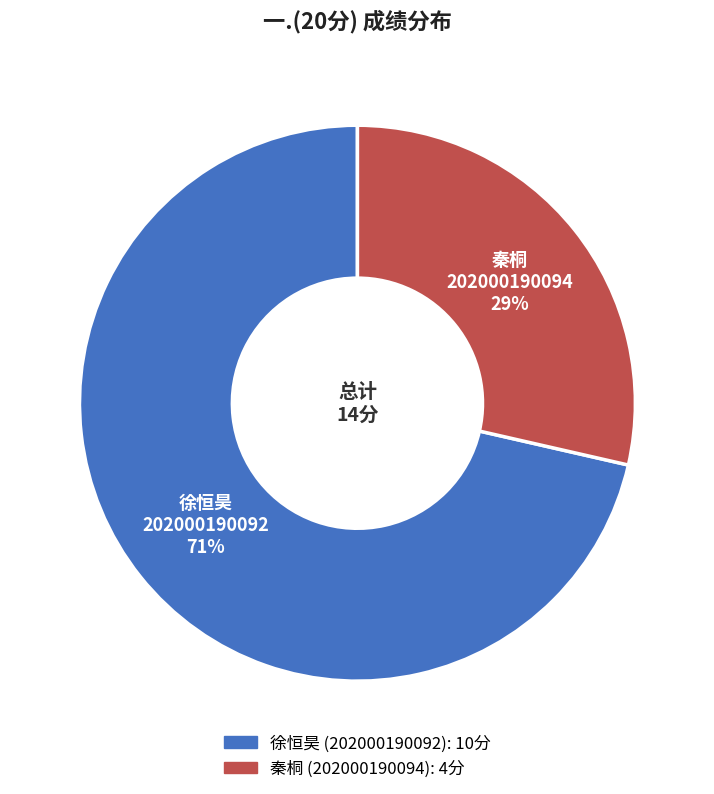

Is there any slice that represents more than half of the pie?

Yes